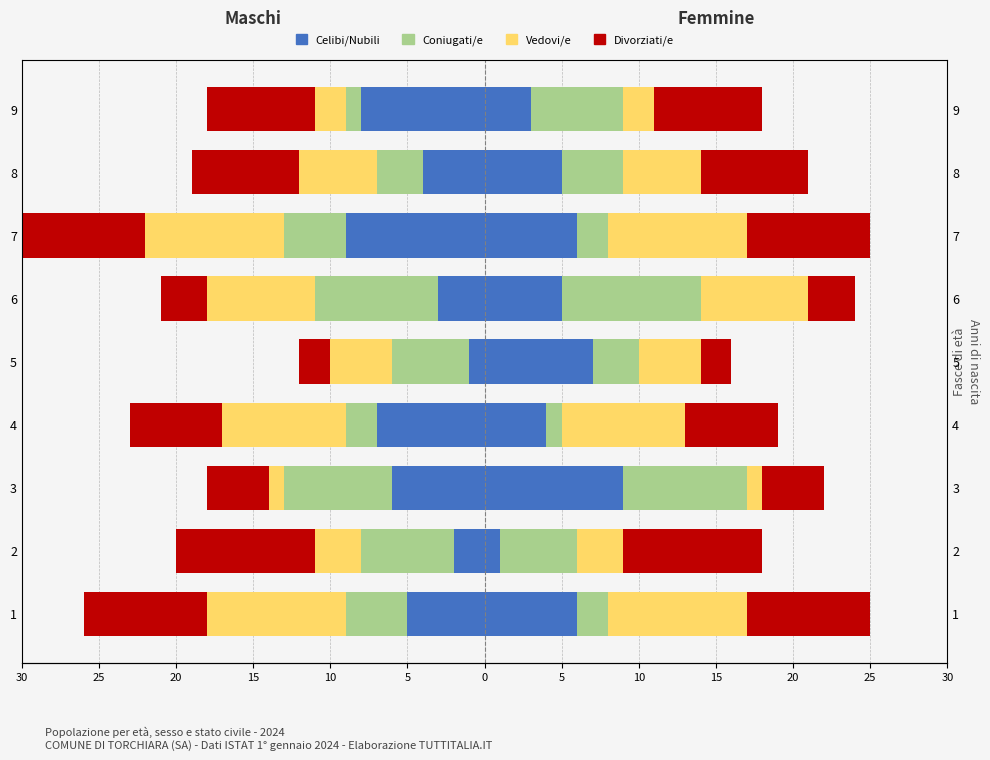

True or false: Celibi/Nubili has a value of -9 at 7.

True